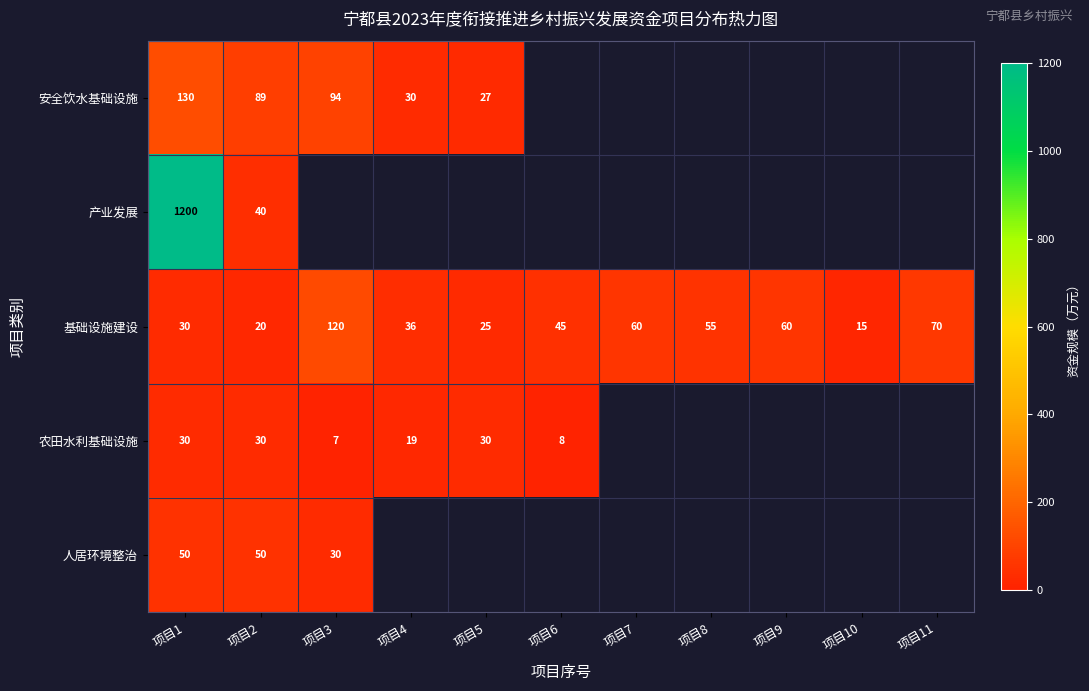

At which category is the sum across all series the highest?

项目1